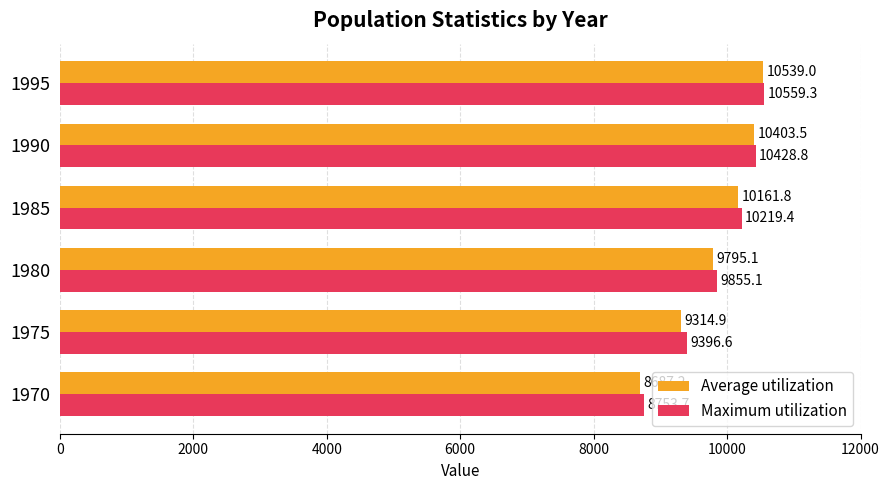

Which series has the largest range (max minus min)?

Average utilization